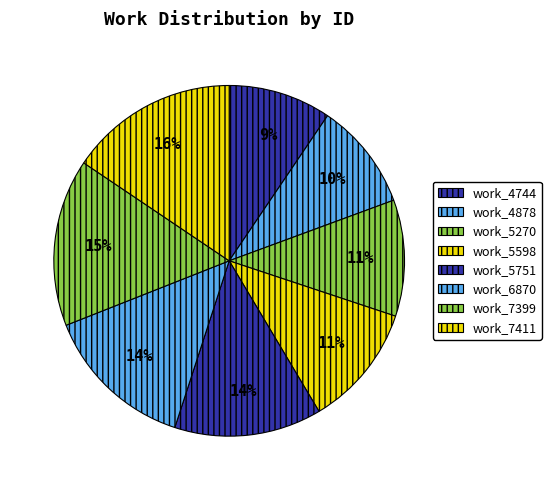

How many slices are in this pie chart?

8